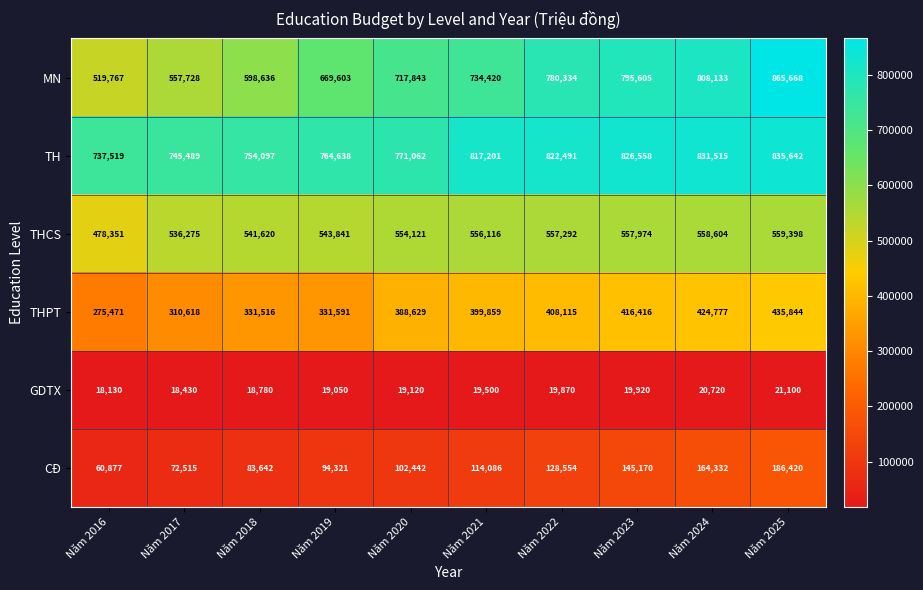

How many series are shown in this chart?

6